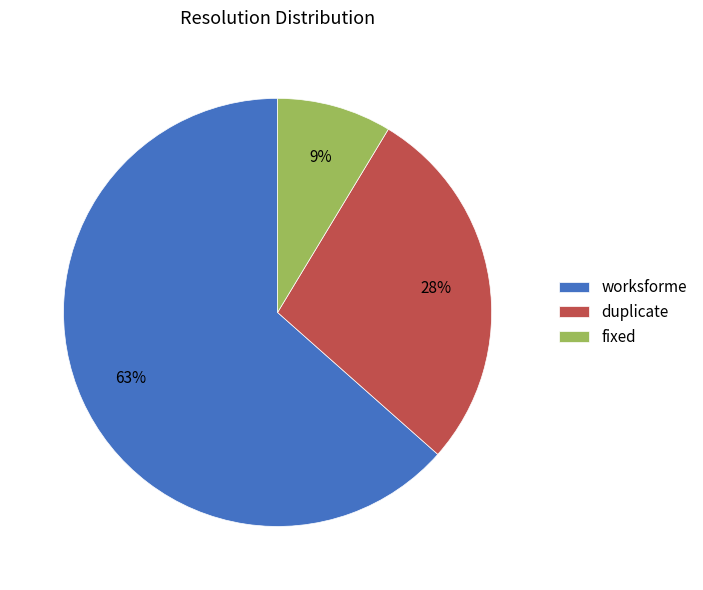

Does any single category account for the majority?

Yes